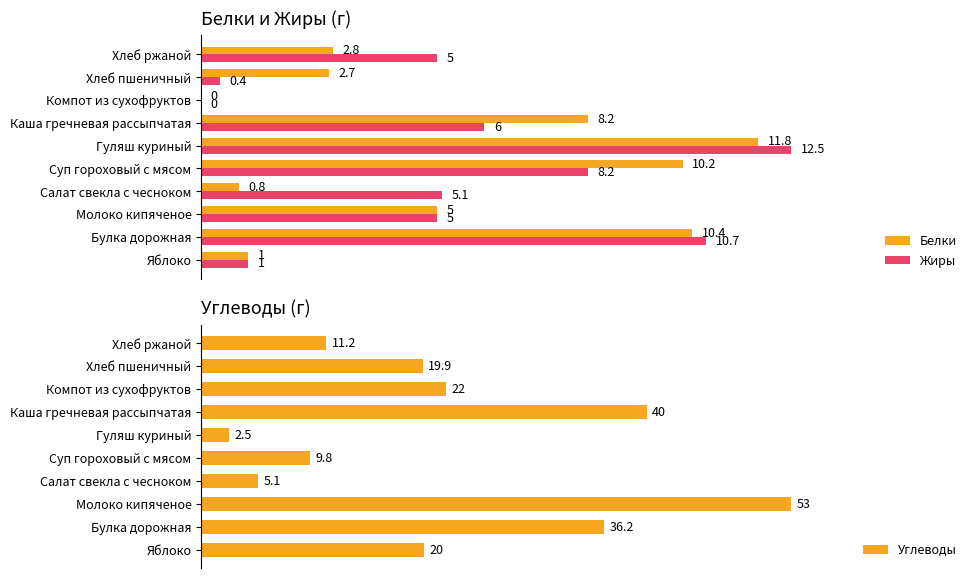

At which label is Углеводы closest to 27?

Компот из сухофруктов